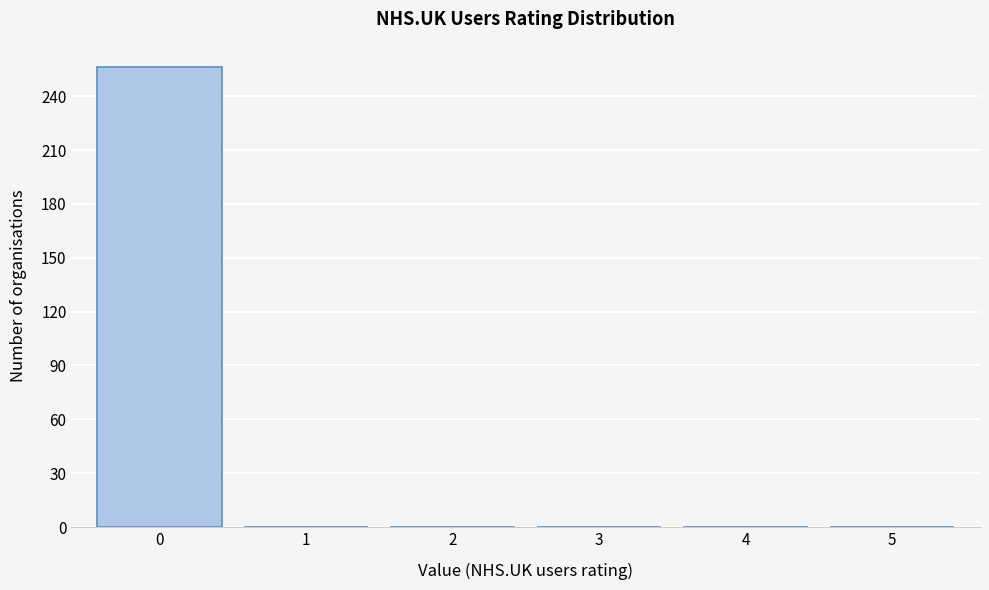

Reading left to right, list all the values displayed in this chart.

0=256	1=0	2=0	3=0	4=0	5=0